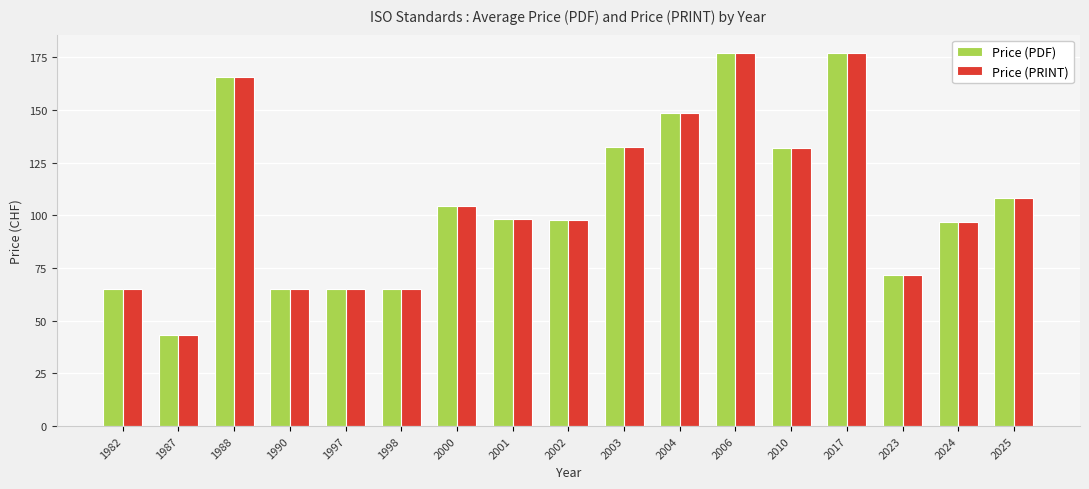

What is the difference between the second highest and second lowest values in the Price (PDF) series?

112.0